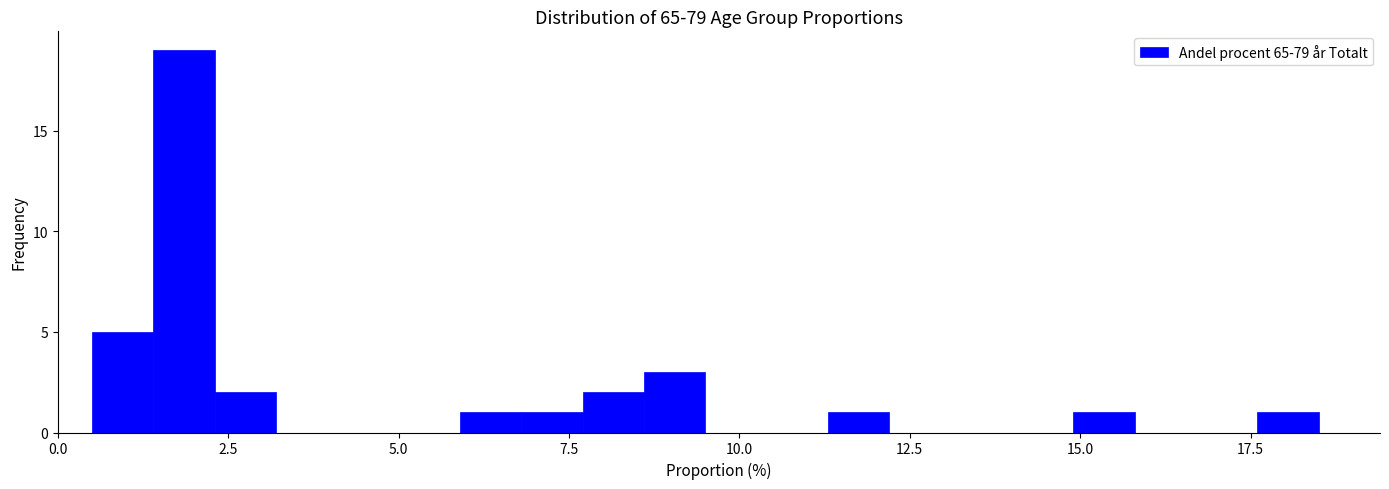

Around what value on the x-axis is the tallest bar? Give the approximate position of its centre, as read against the axis.

2.0